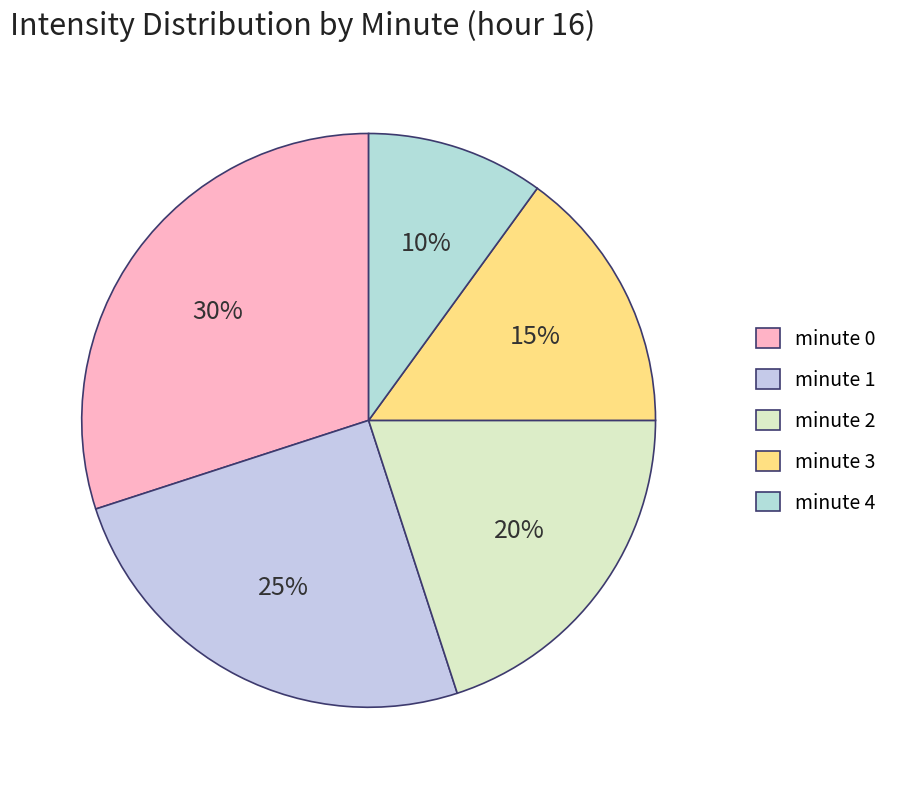

Is there a majority slice in this chart?

No